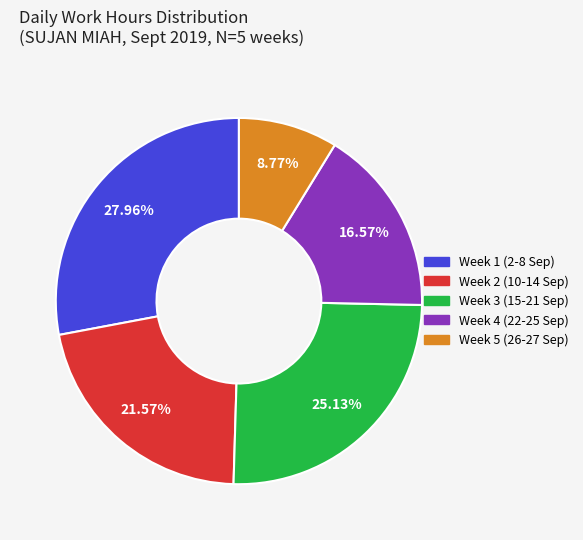

Does any single category account for the majority?

No